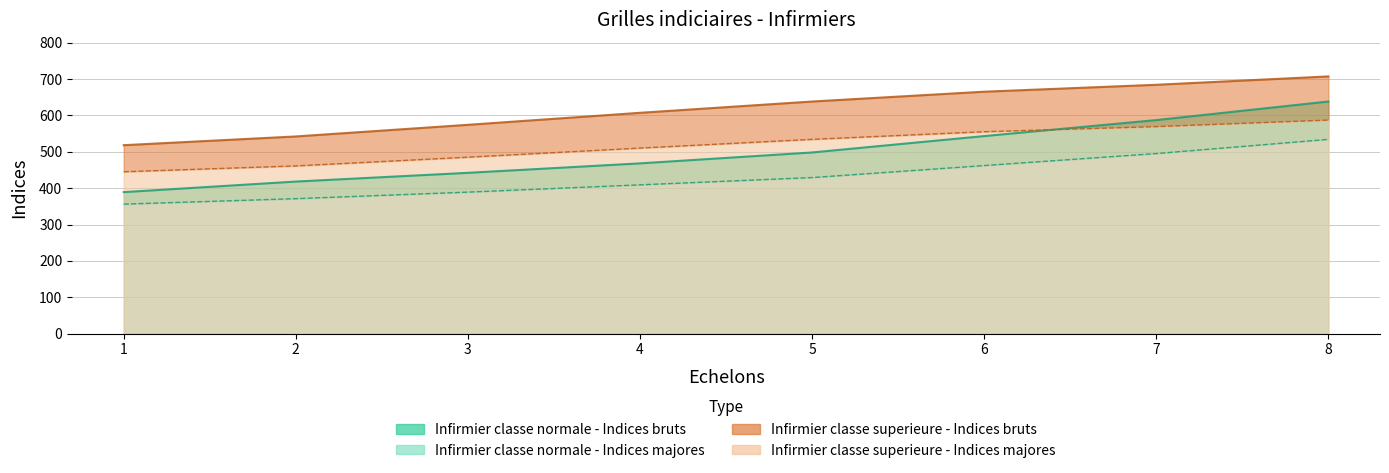

Reading left to right, transcribe all the data shown in this chart.

Infirmier classe normale - Indices bruts: 389	418	442	468	498	543	587	638
Infirmier classe normale - Indices majores: 356	371	389	409	429	462	495	534
Infirmier classe superieure - Indices bruts: 518	542	574	607	638	665	684	707
Infirmier classe superieure - Indices majores: 445	461	485	510	534	555	569	587